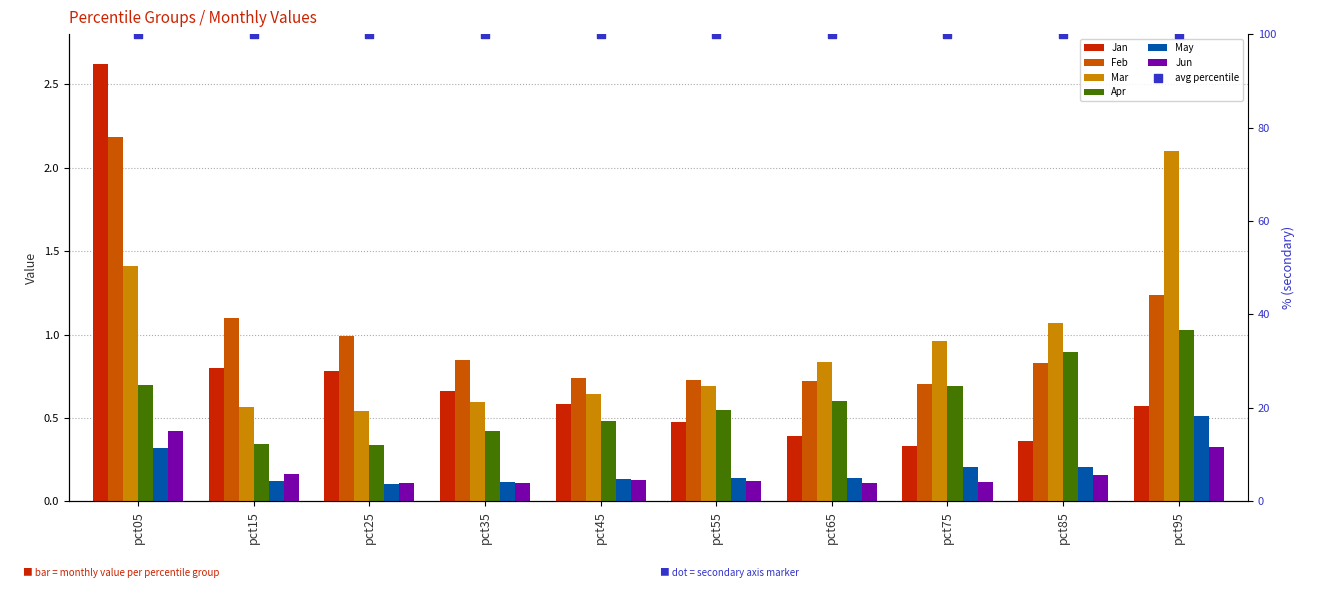

What are all the series names shown in the legend?

Jan, Feb, Mar, Apr, May, Jun